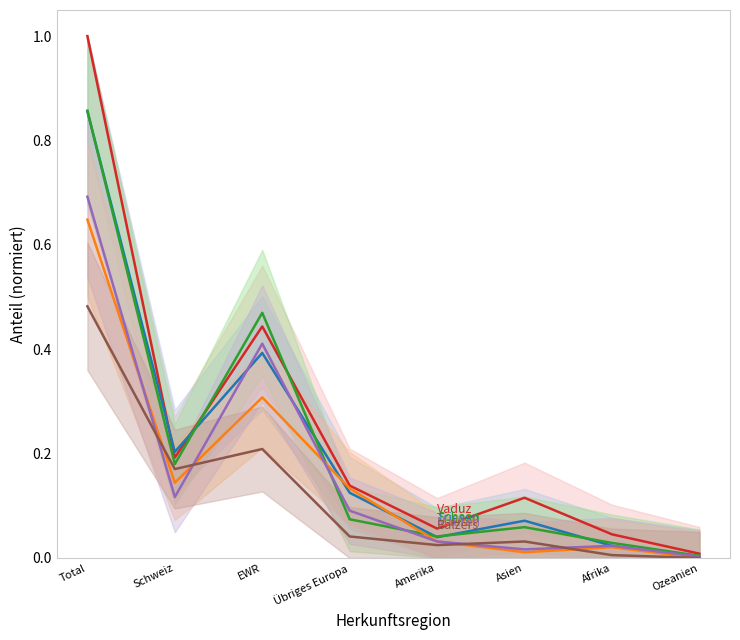

Count the number of categories in the chart.

8